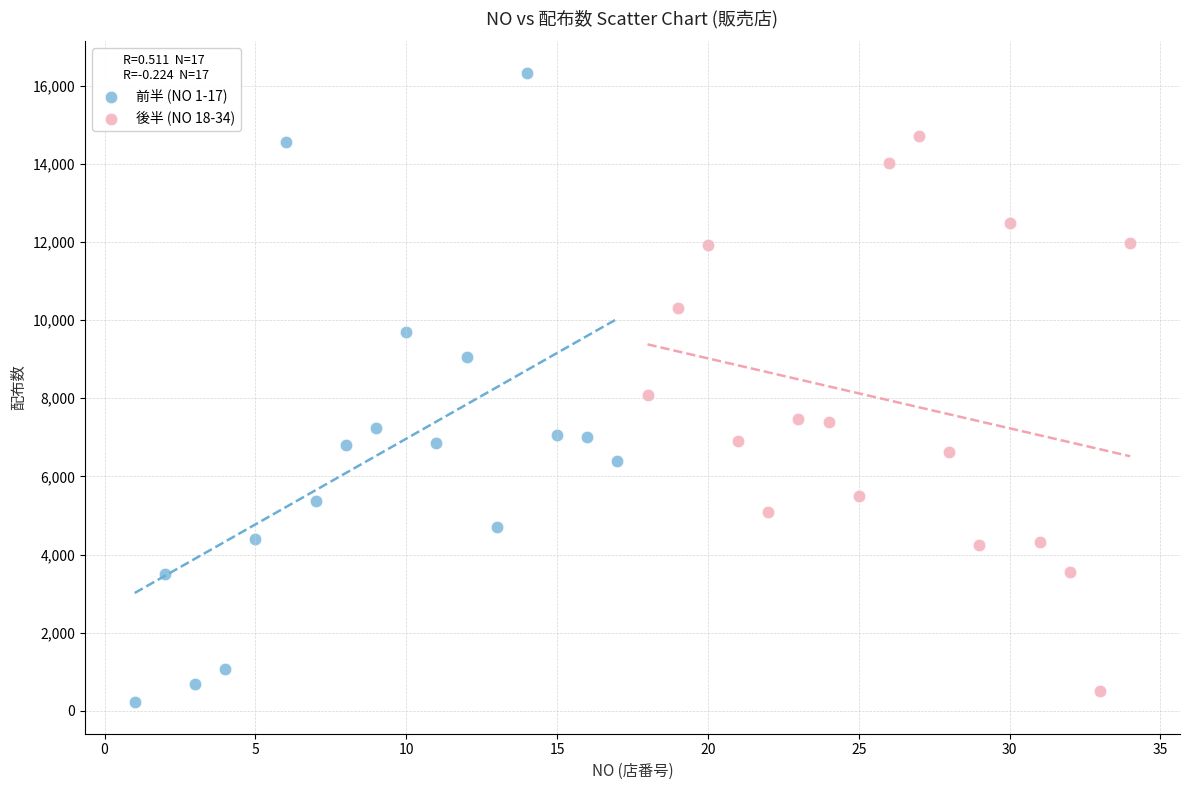

Which series contains the highest Y value?

前半 (NO 1-17)